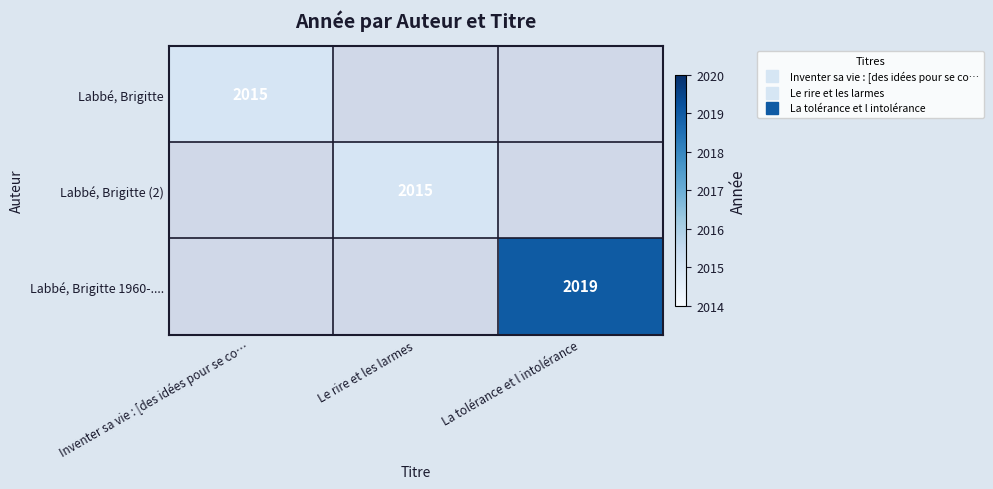

List the series in order of their peak value, lowest first.

Labbé, Brigitte, Labbé, Brigitte (2), Labbé, Brigitte 1960-....